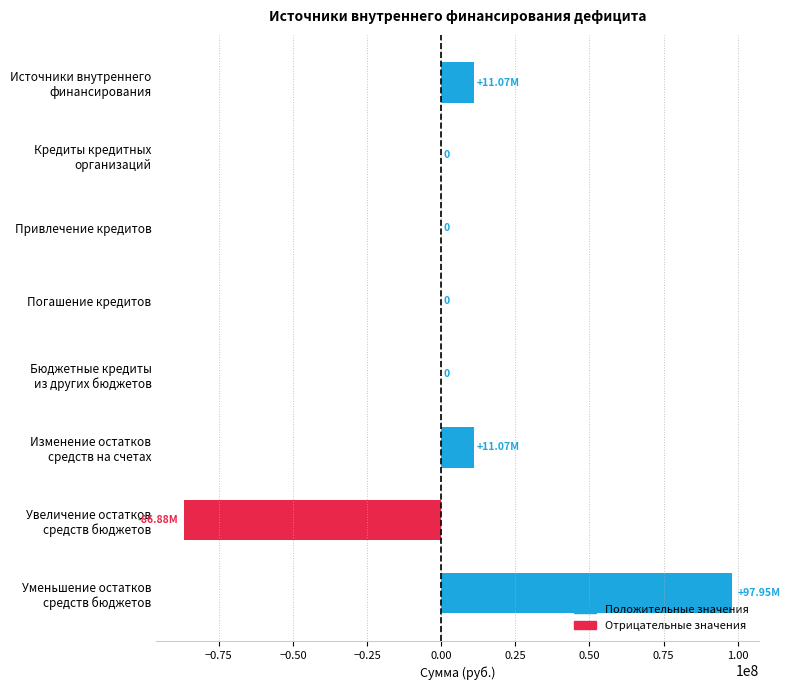

Are the bars horizontal?

Yes